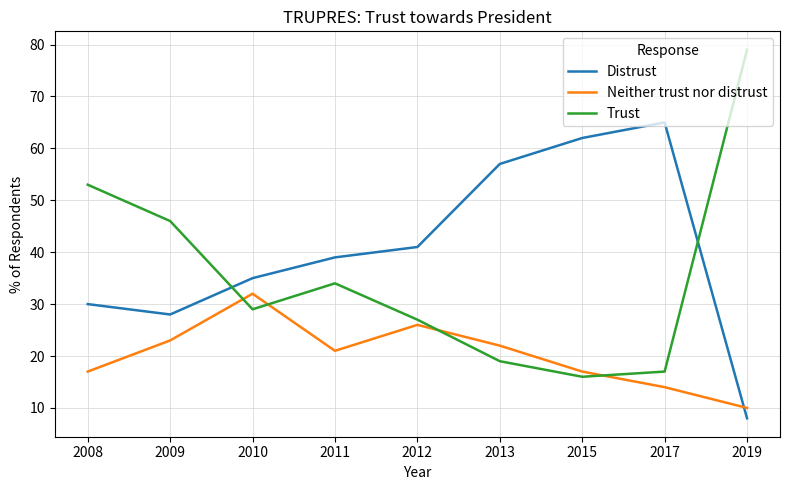

What is the spread (max minus min) of values at 2013?

38